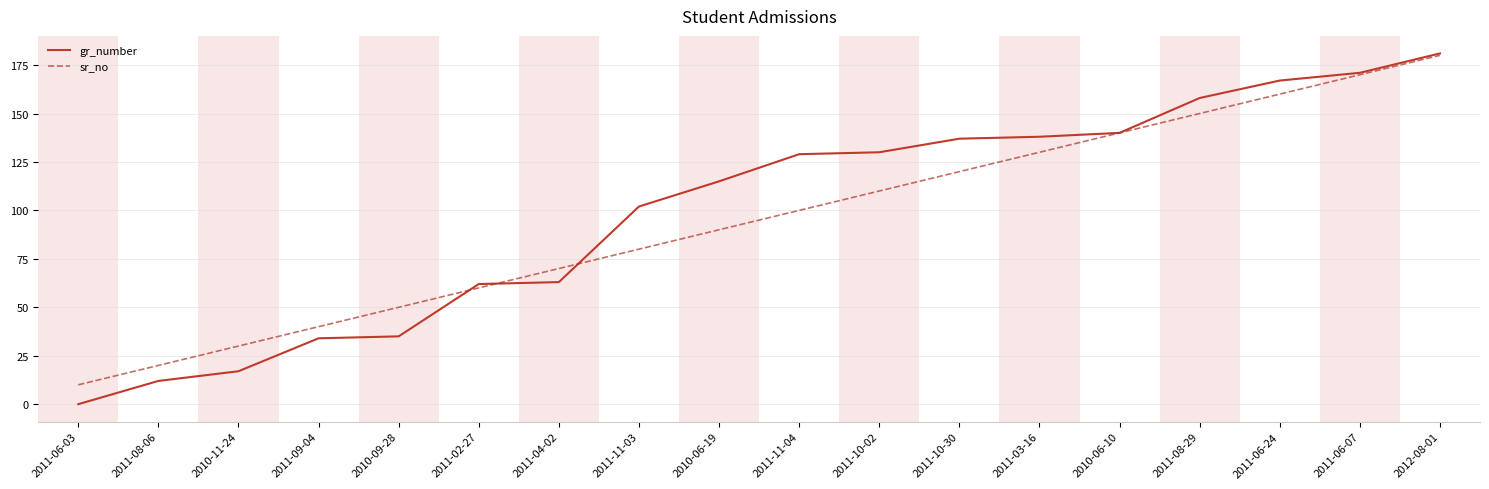

List the labels in order of sr_no value, largest first.

2012-08-01, 2011-06-07, 2011-06-24, 2011-08-29, 2010-06-10, 2011-03-16, 2011-10-30, 2011-10-02, 2011-11-04, 2010-06-19, 2011-11-03, 2011-04-02, 2011-02-27, 2010-09-28, 2011-09-04, 2010-11-24, 2011-08-06, 2011-06-03